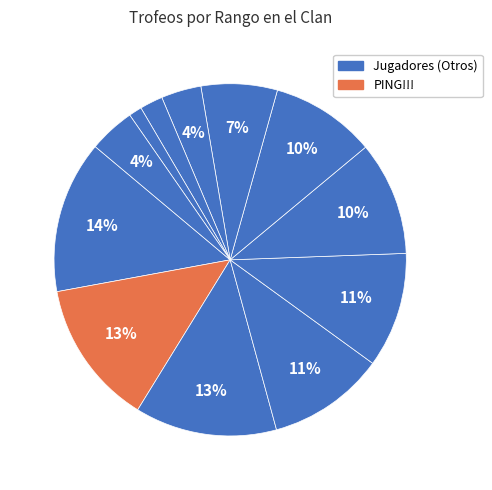

Does any single category account for the majority?

No